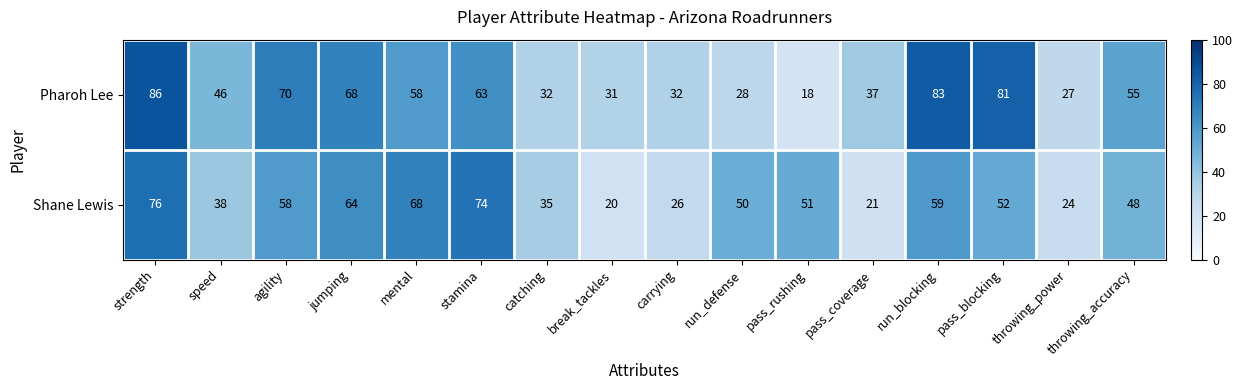

What is the difference between the Pharoh Lee values at pass_rushing and run_defense?

10